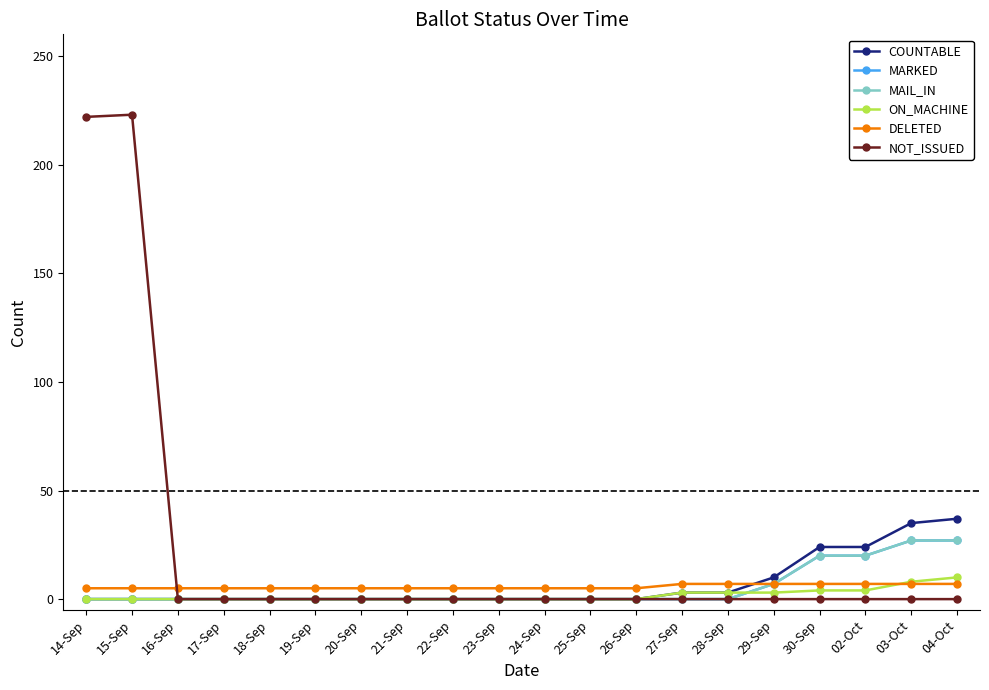

At which category is the sum across all series the highest?

15-Sep